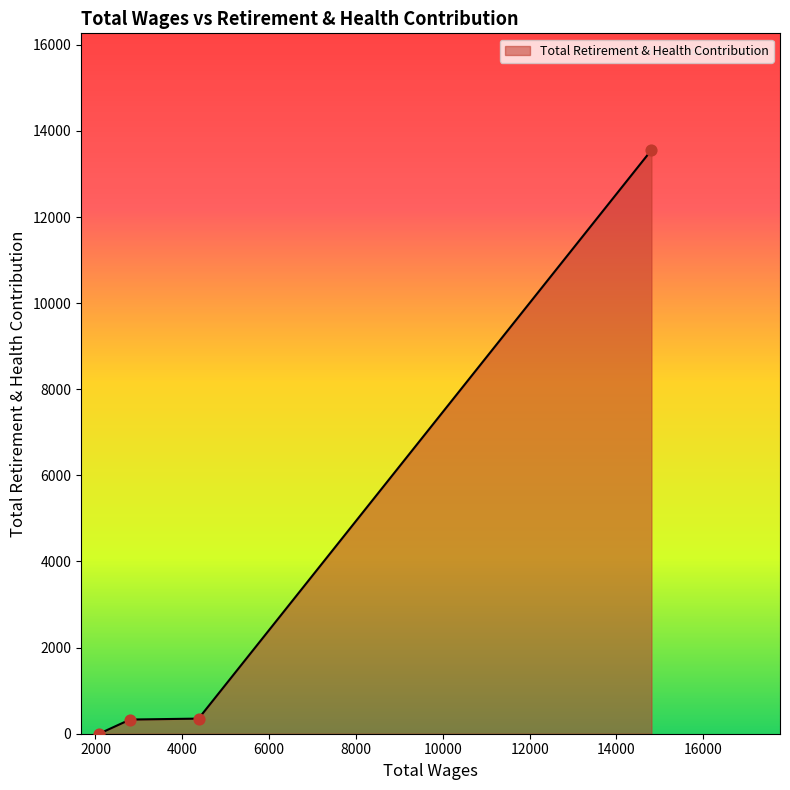

What is the greatest value displayed?

13555